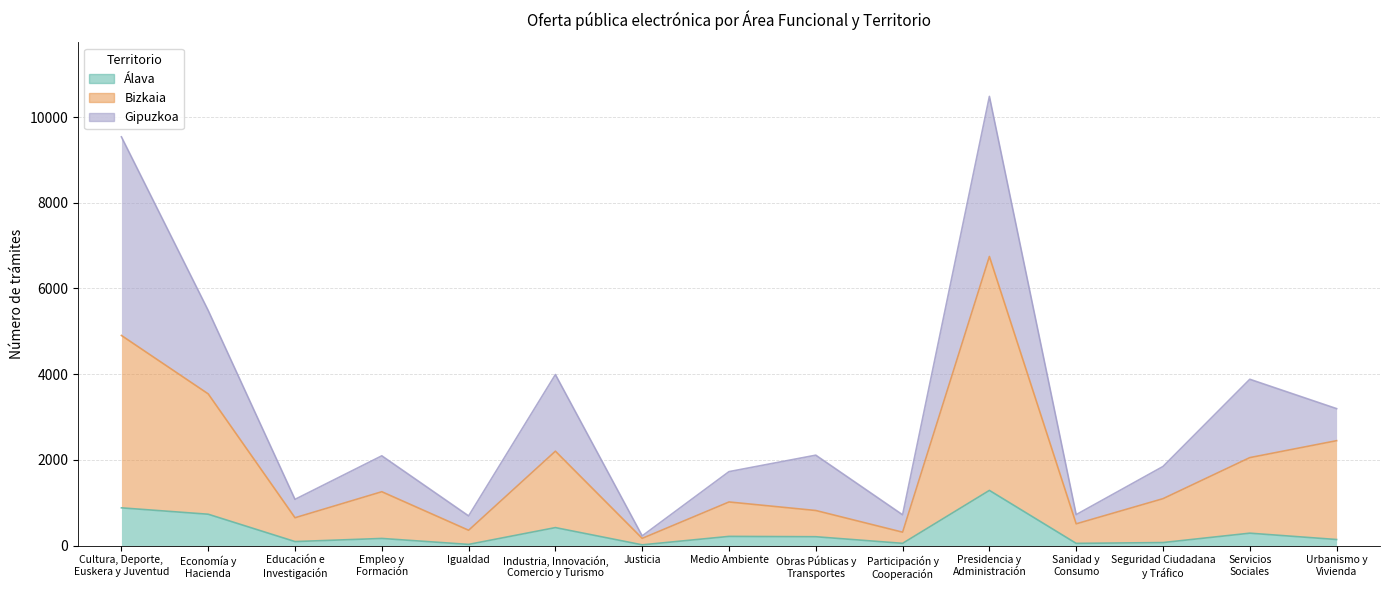

Is the value of Bizkaia at Presidencia y
Administración greater than the value of Álava at Educación e
Investigación?

Yes